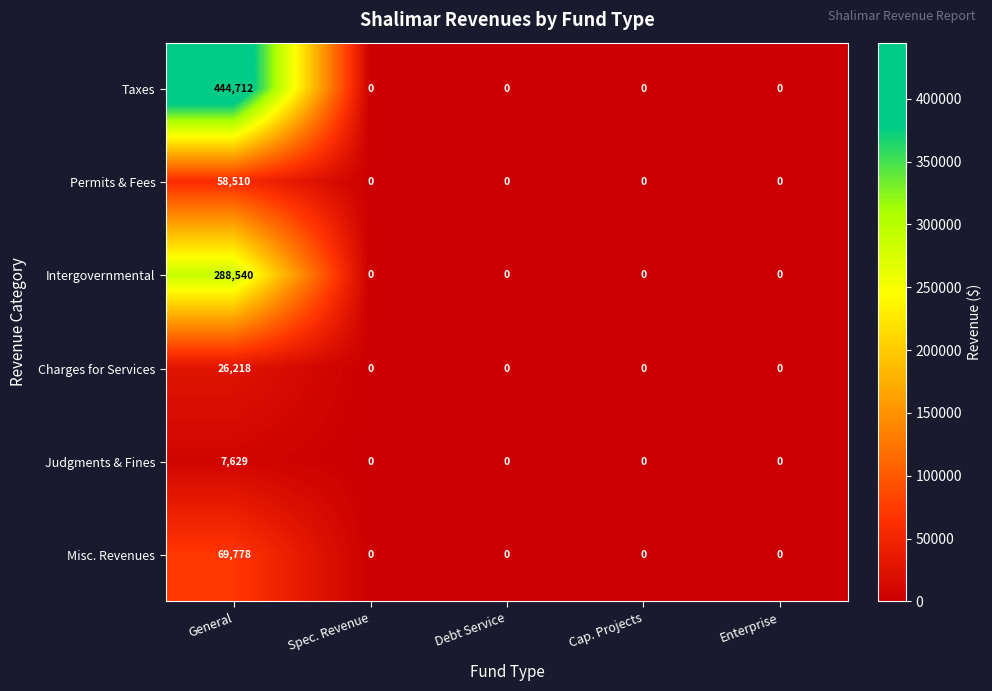

The value of Misc. Revenues at Debt Service is -44147. True or false?

False